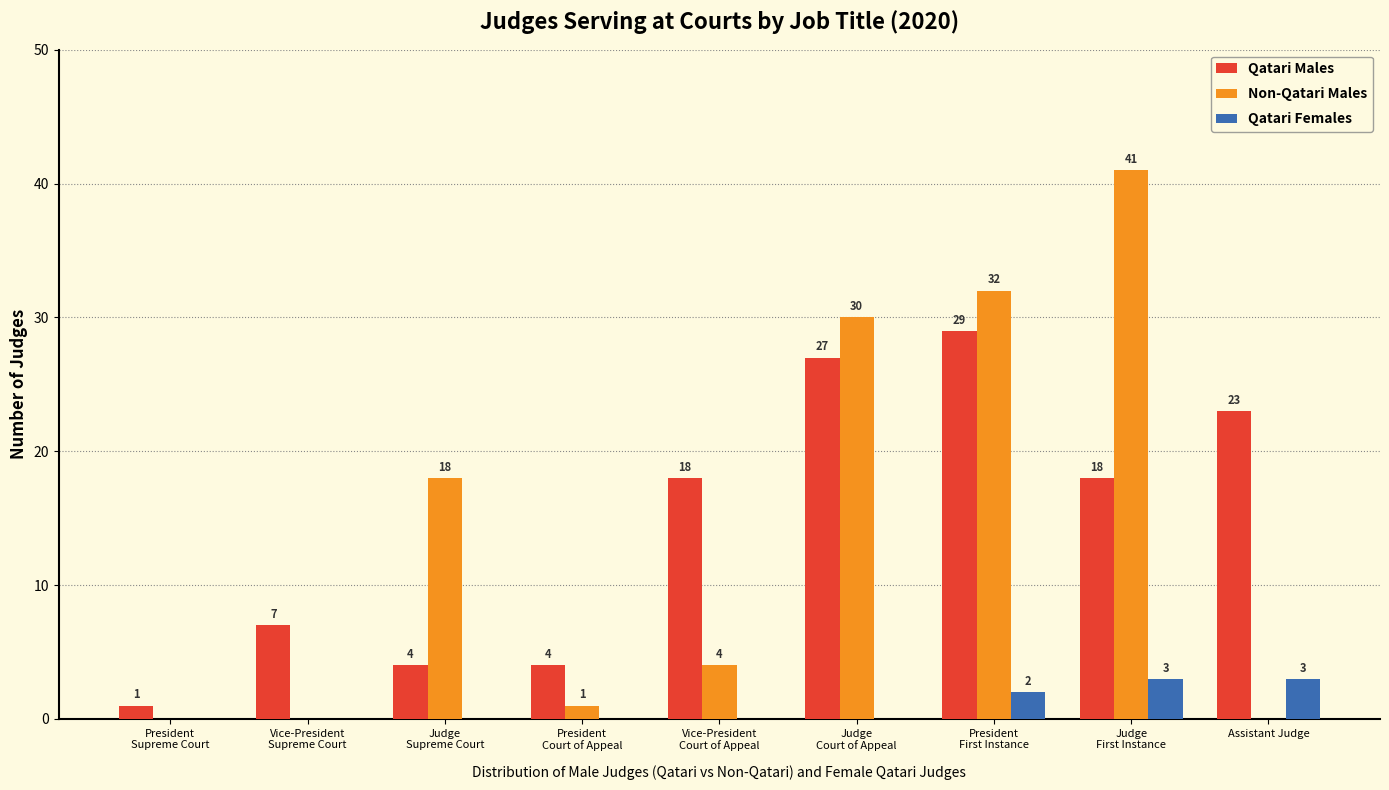

How many Qatari Males values are between 4 and 23?

6